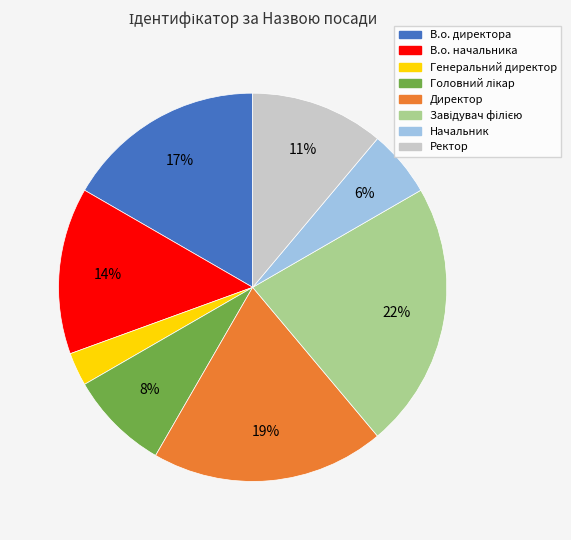

To the nearest percent, what percentage of the pie is Директор?

19%